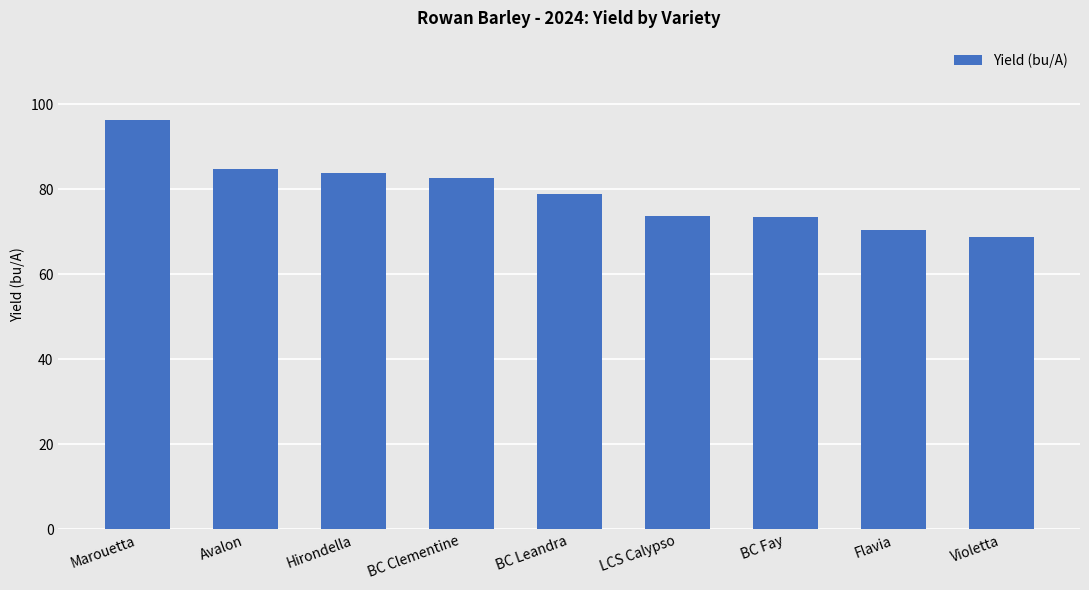

What is the sum of all values?

712.9